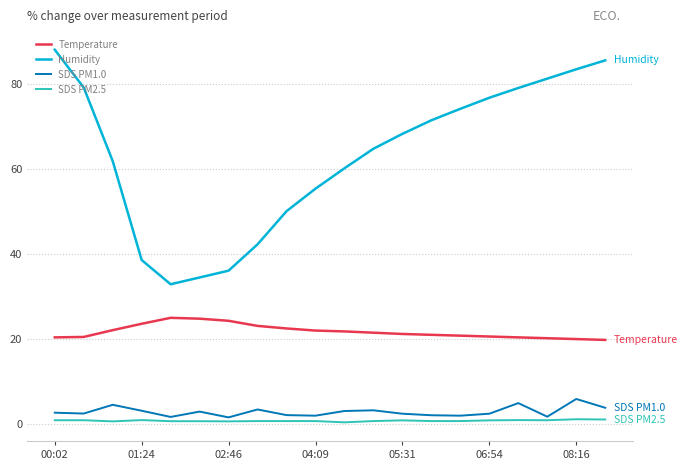

What is the difference between the maximum and second lowest values in the SDS PM1.0 series?

4.2